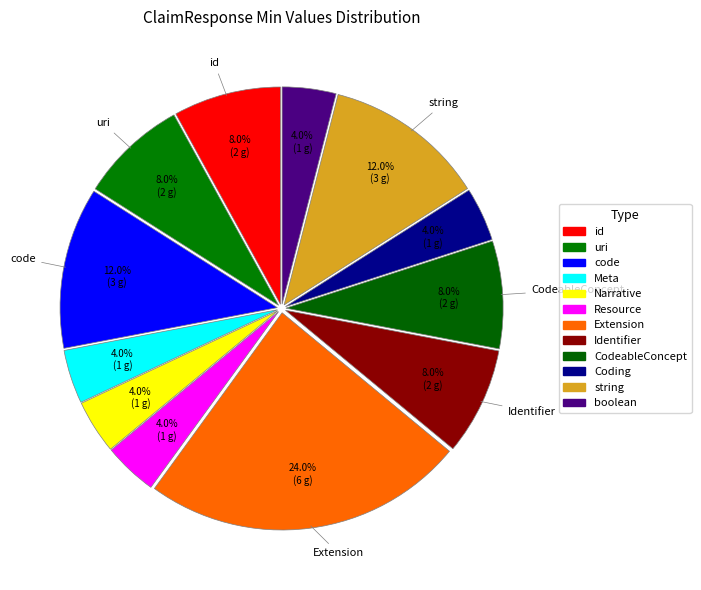

Count the number of slices in the pie.

12